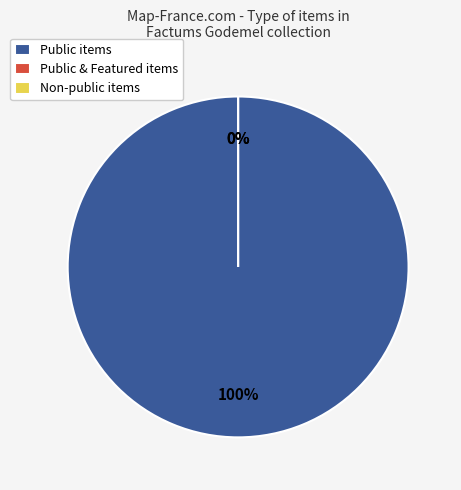

How much of the chart is everything except 53210?

80.0%